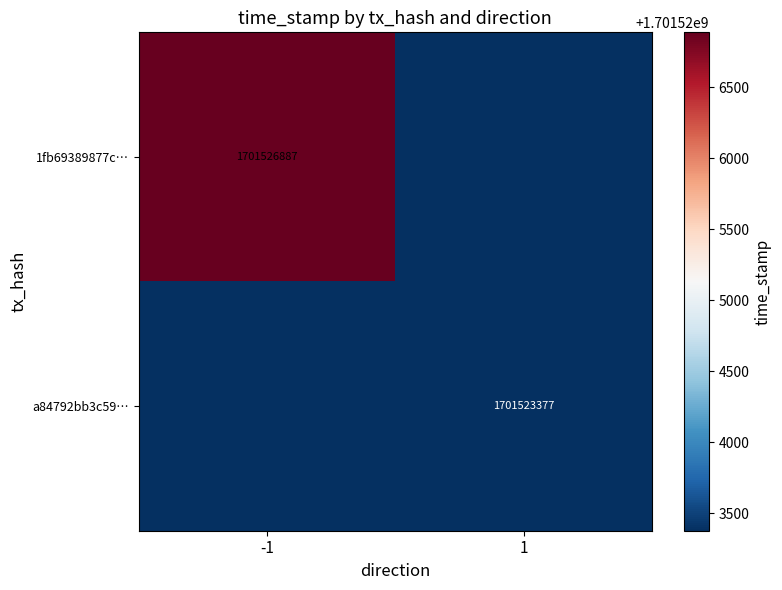

The value of 1fb69389877c… at -1 is 1701526887. True or false?

True